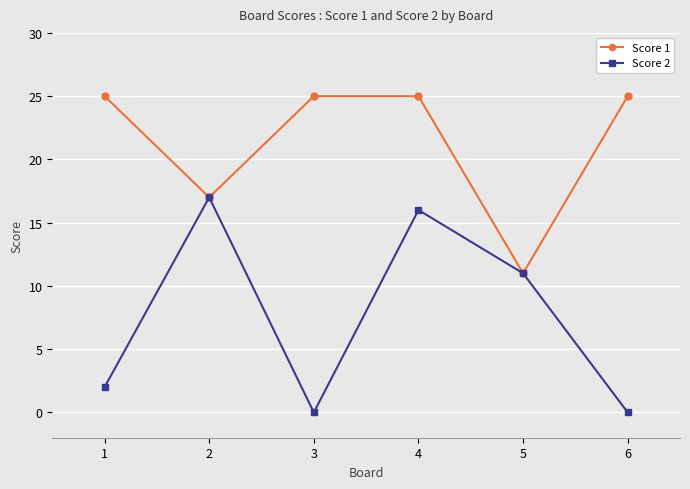

At 3, list the series in order from smallest to largest.

Score 2, Score 1